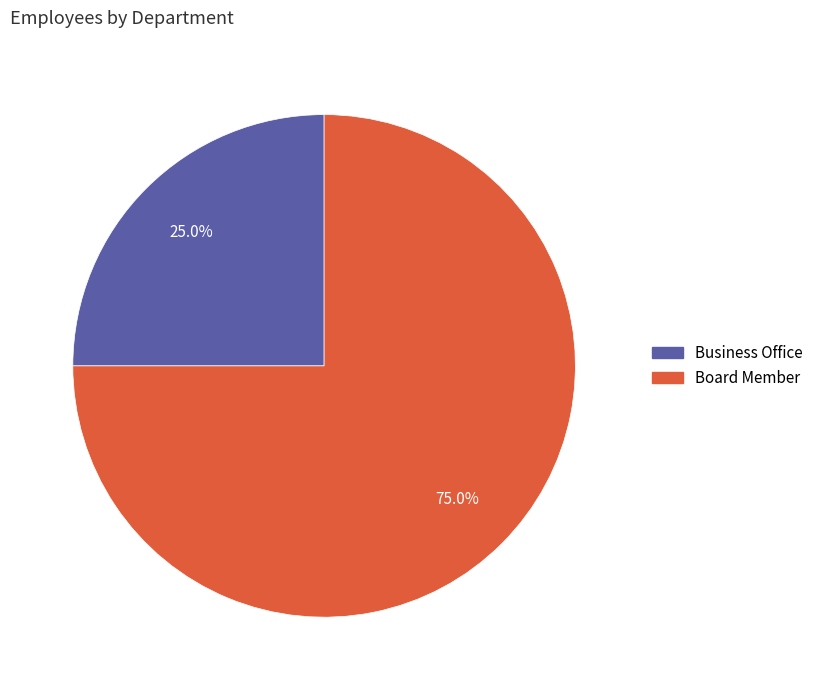

Is Business Office the majority of the pie?

No